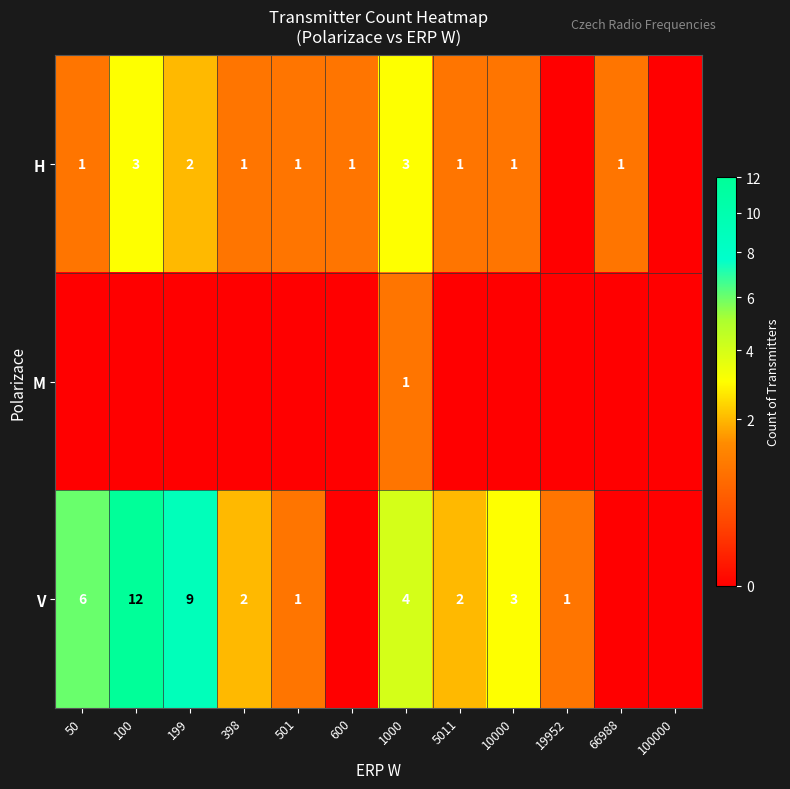

Is the value of V at 199 greater than the value of H at 199?

Yes